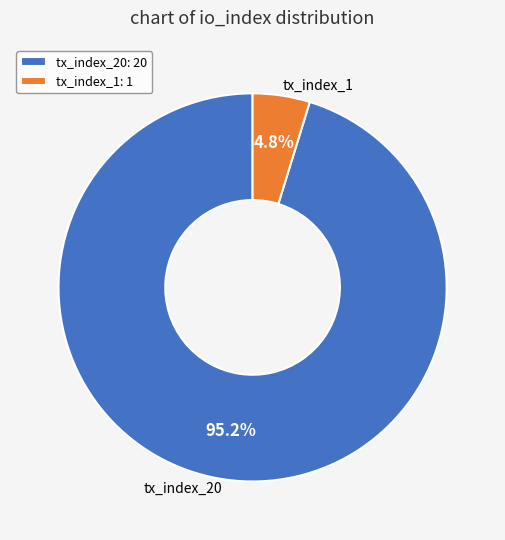

To the nearest percent, what portion does tx_index_1 represent?

5%